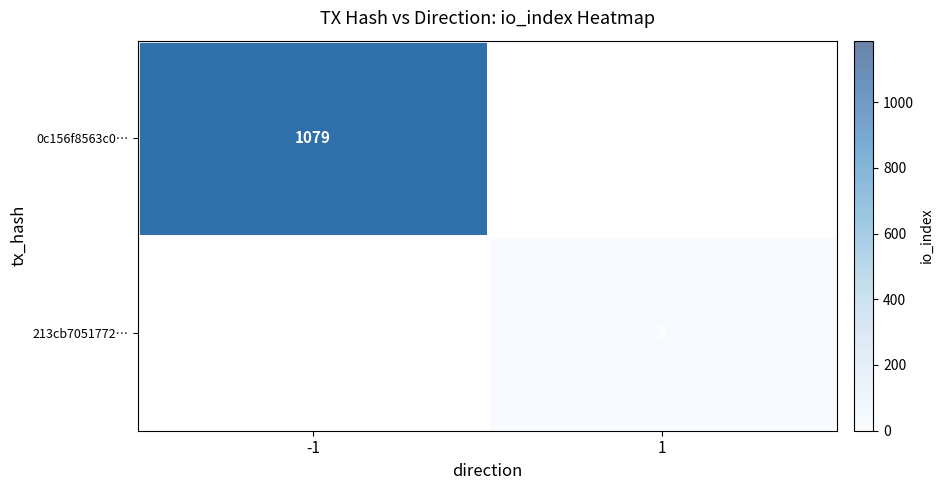

What is the approximate value of 0c156f8563c0… at -1?

1079.0